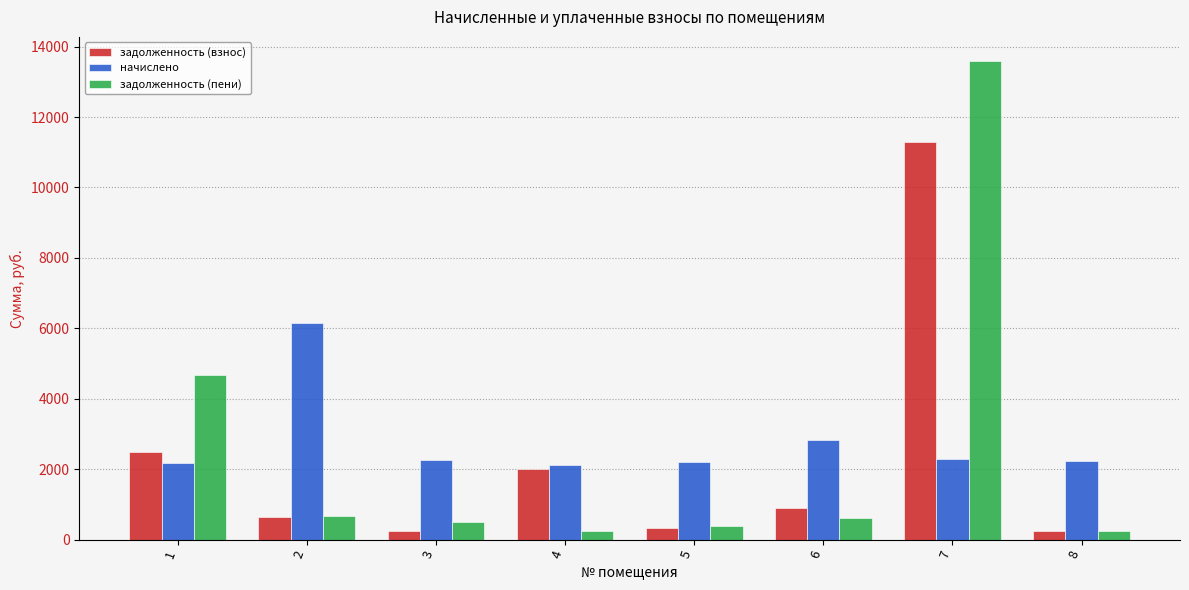

How many series are shown in this chart?

3